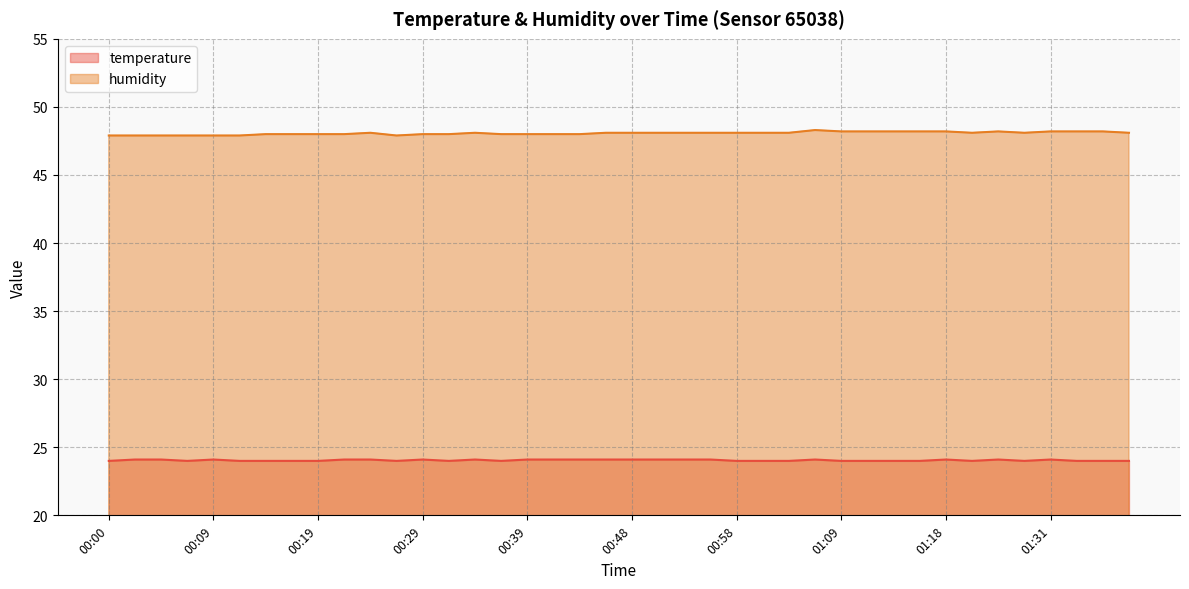

Reading left to right, what are all the values shown in this chart?

temperature: 24.0	24.1	24.1	24.0	24.1	24.0	24.0	24.0	24.0	24.1	24.1	24.0	24.1	24.0	24.1	24.0	24.1	24.1	24.1	24.1	24.1	24.1	24.1	24.1	24.0	24.0	24.0	24.1	24.0	24.0	24.0	24.0	24.1	24.0	24.1	24.0	24.1	24.0	24.0	24.0
humidity: 47.9	47.9	47.9	47.9	47.9	47.9	48.0	48.0	48.0	48.0	48.1	47.9	48.0	48.0	48.1	48.0	48.0	48.0	48.0	48.1	48.1	48.1	48.1	48.1	48.1	48.1	48.1	48.3	48.2	48.2	48.2	48.2	48.2	48.1	48.2	48.1	48.2	48.2	48.2	48.1